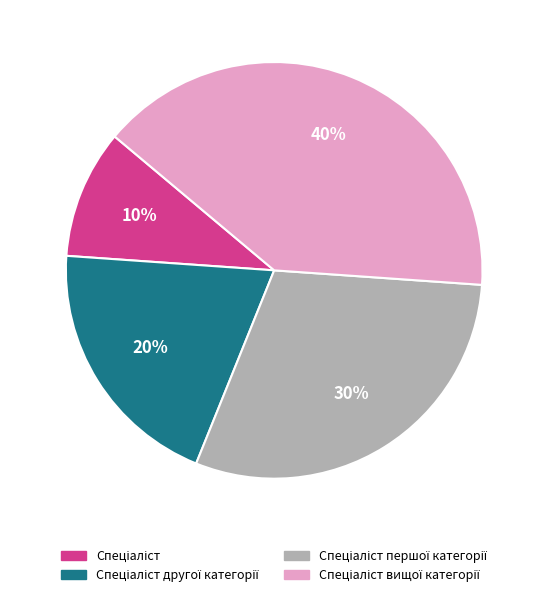

Is there any slice that represents more than half of the pie?

No